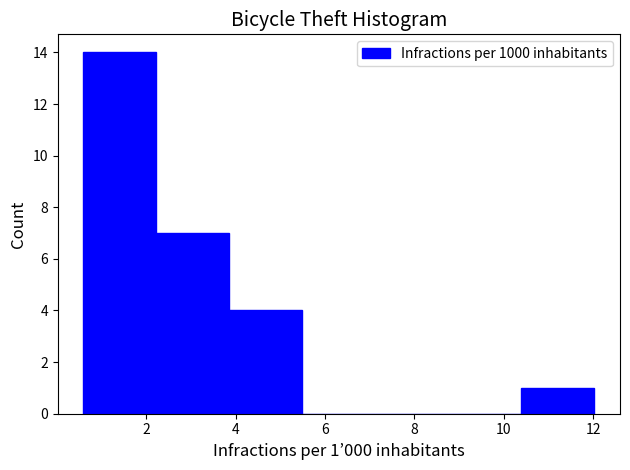

Which range on the x-axis has the tallest bar?

0.6 to 2.2